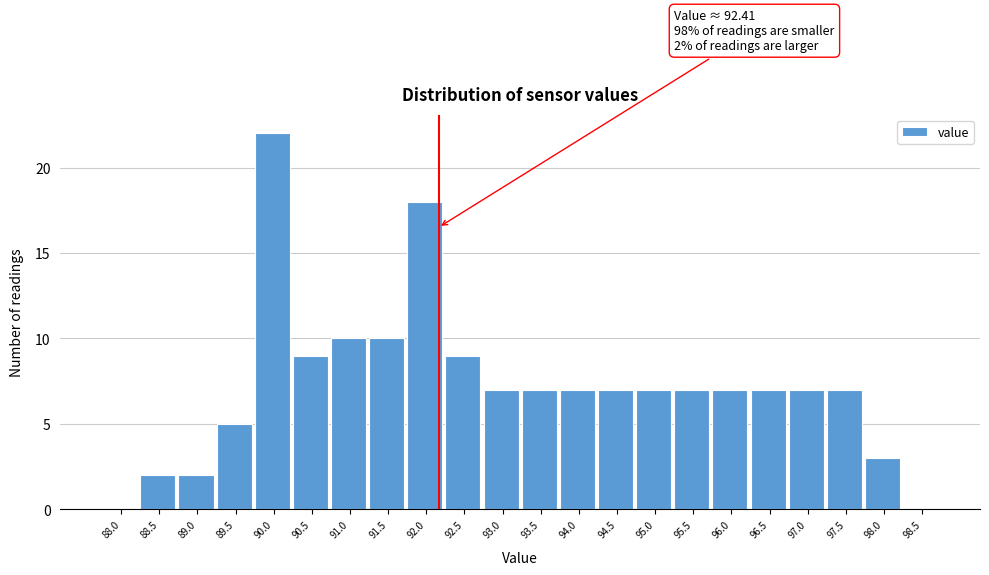

Reading right to left, list all the values displayed in this chart.

98.5=0	98.0=3	97.5=7	97.0=7	96.5=7	96.0=7	95.5=7	95.0=7	94.5=7	94.0=7	93.5=7	93.0=7	92.5=9	92.0=18	91.5=10	91.0=10	90.5=9	90.0=22	89.5=5	89.0=2	88.5=2	88.0=0